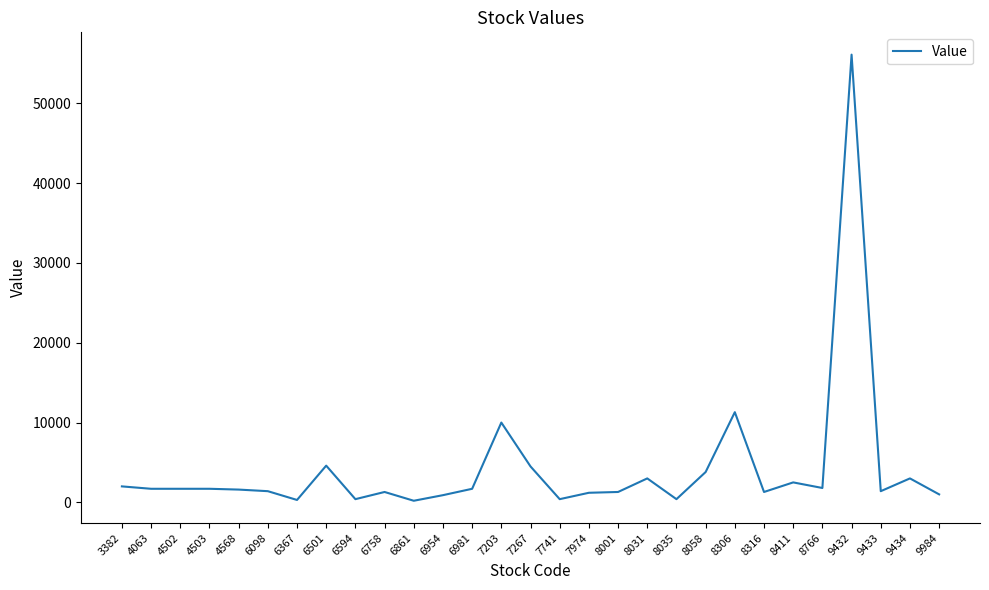

Count the number of data series in this chart.

1